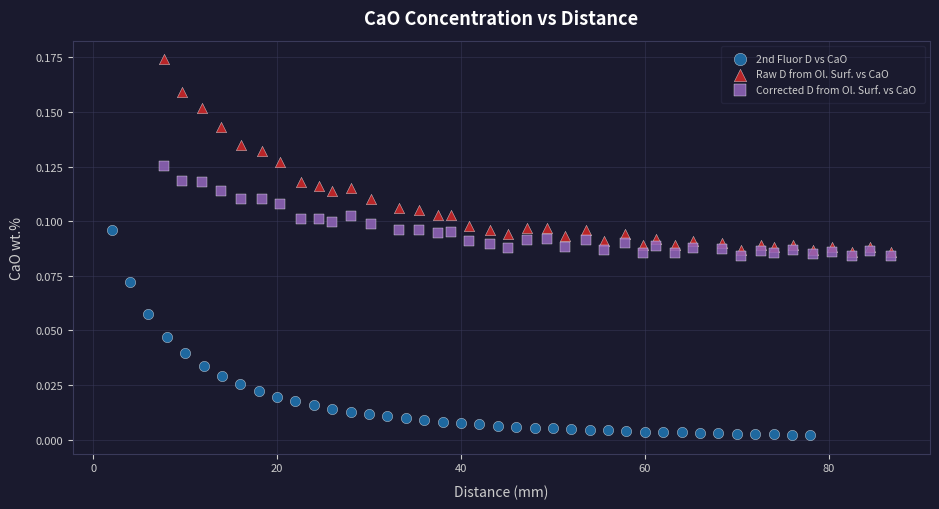

What are all the series names shown in the legend?

2nd Fluor D vs CaO, Raw D from Ol. Surf. vs CaO, Corrected D from Ol. Surf. vs CaO